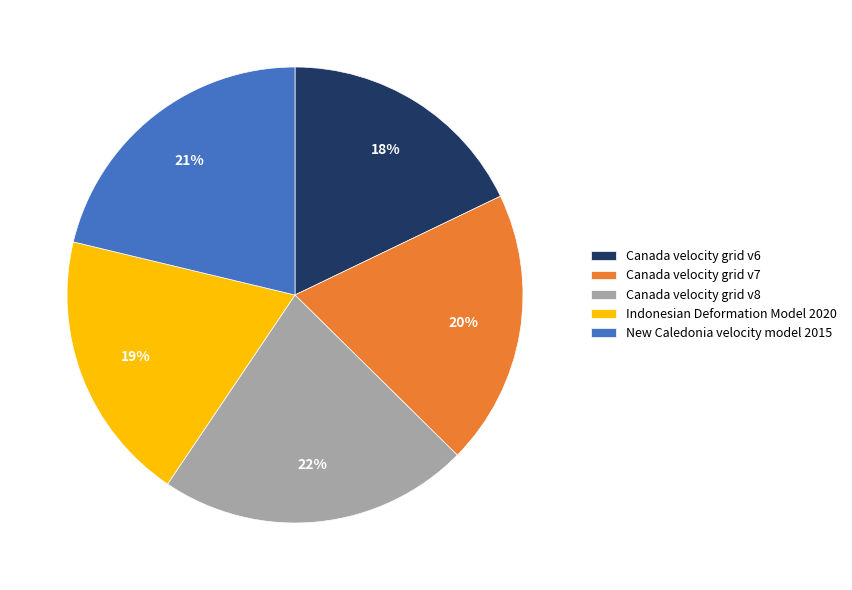

What is the ratio of the value at Canada velocity grid v8 to the value at Canada velocity grid v6?

1.2